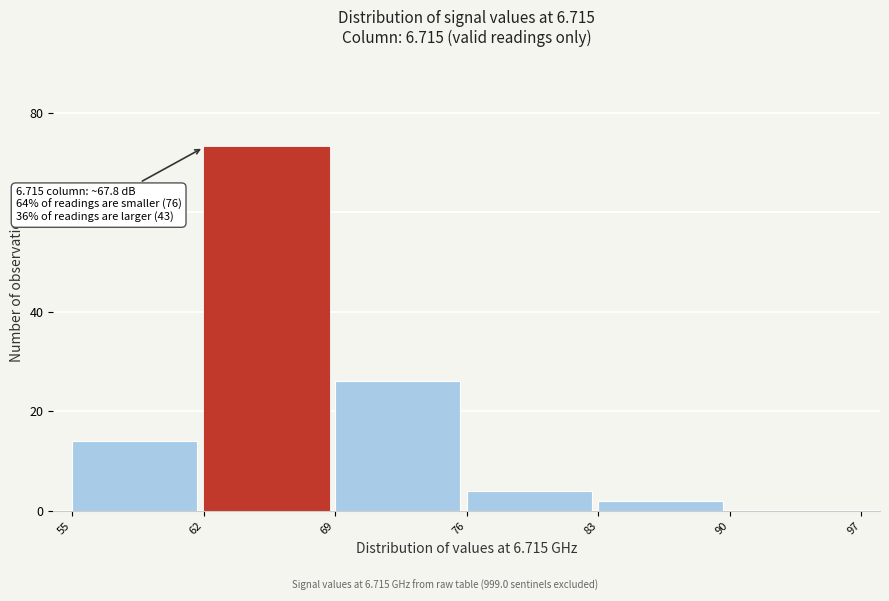

Which range on the x-axis has the tallest bar?

62 to 69